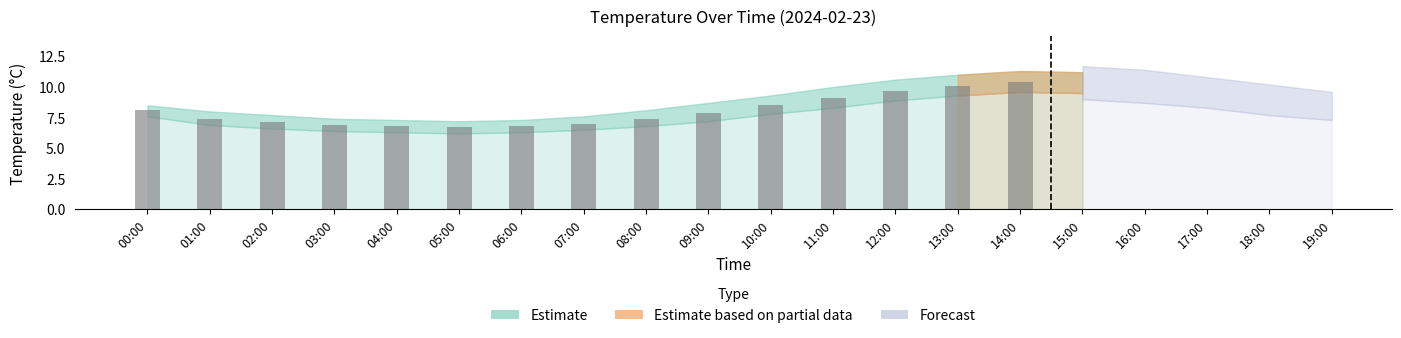

Which has a higher value, 09:00 or 00:00?

00:00